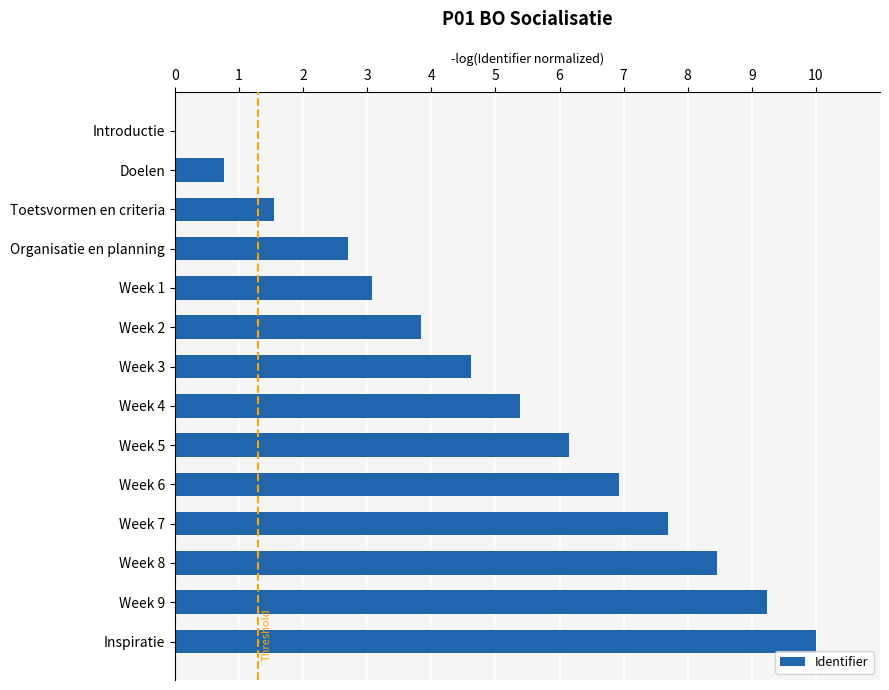

Are the bars horizontal?

Yes